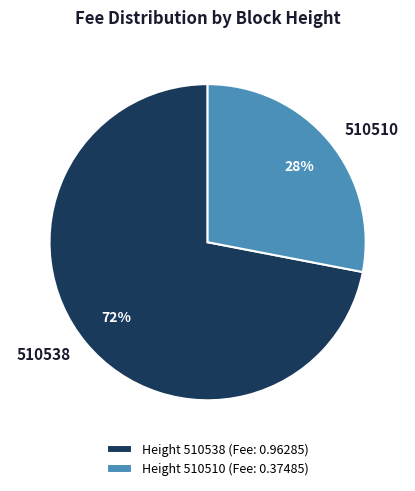

Rank the categories by value from highest to lowest.

Height 510538 (Fee: 0.96285), Height 510510 (Fee: 0.37485)